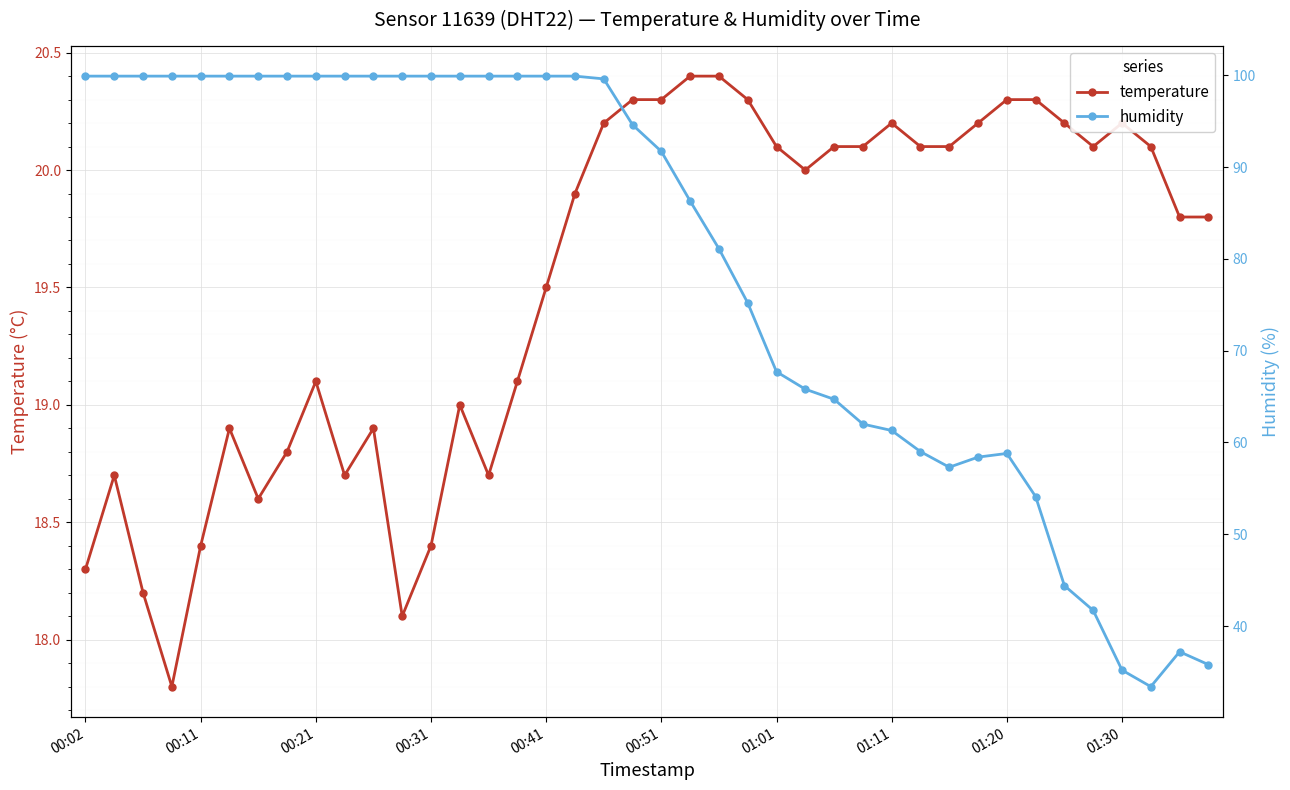

True or false: humidity and temperature cross at least once.

False